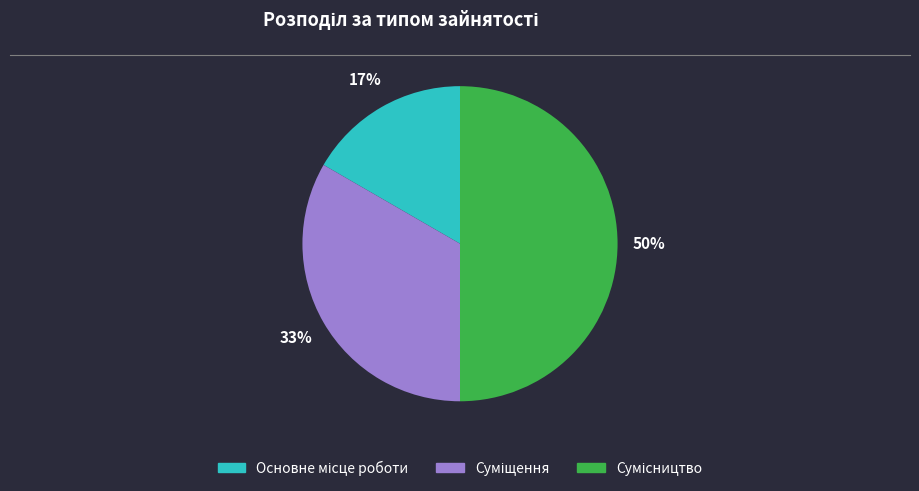

To the nearest percent, what is the difference between the largest and smallest slice percentages?

33%